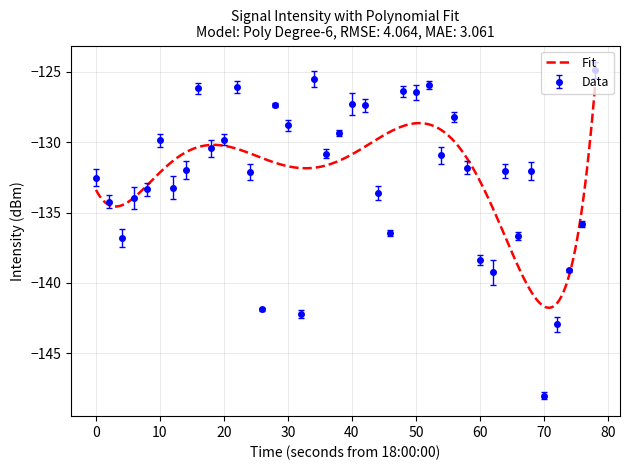

True or false: Data has a value of -65.3 at 40.

False